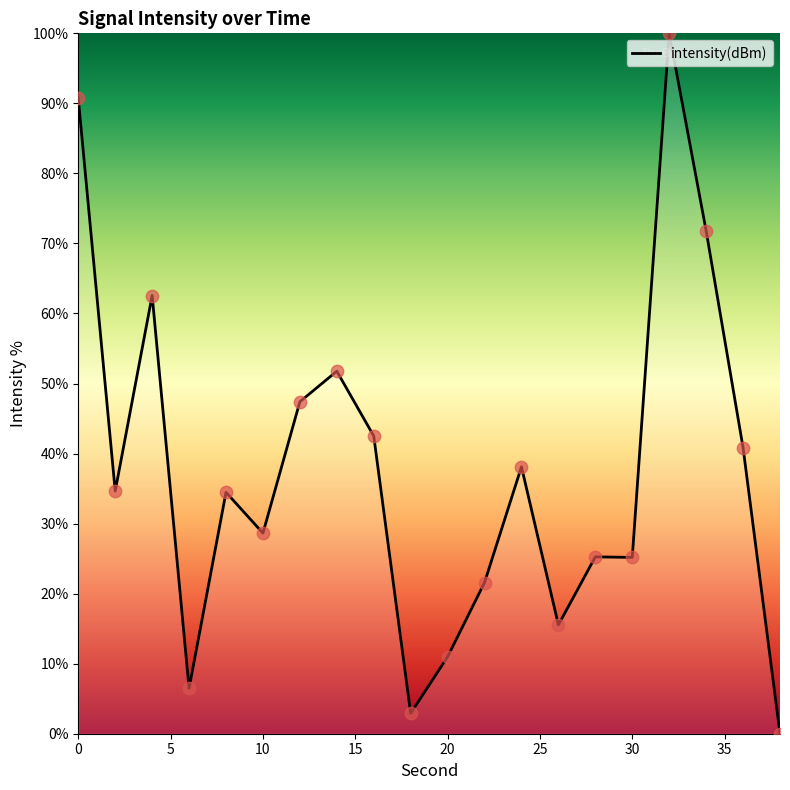

What is the maximum value shown in the chart?

100.0